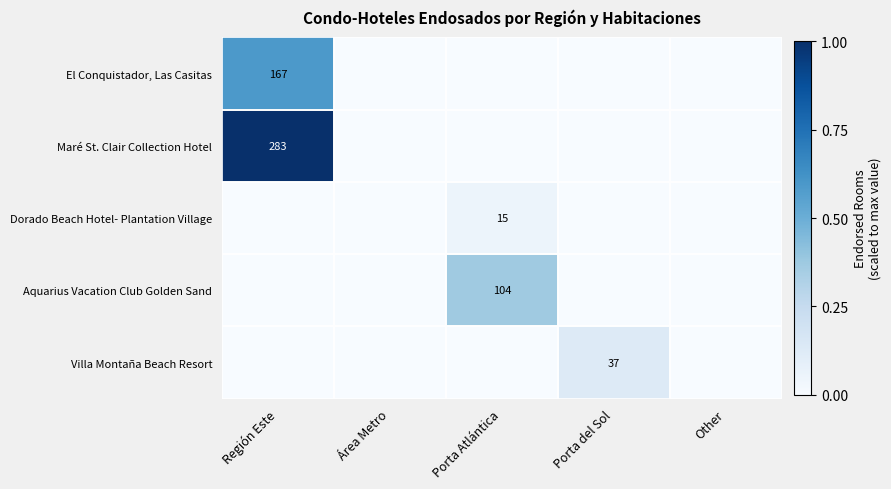

The value of El Conquistador, Las Casitas at Región Este is 167. True or false?

True